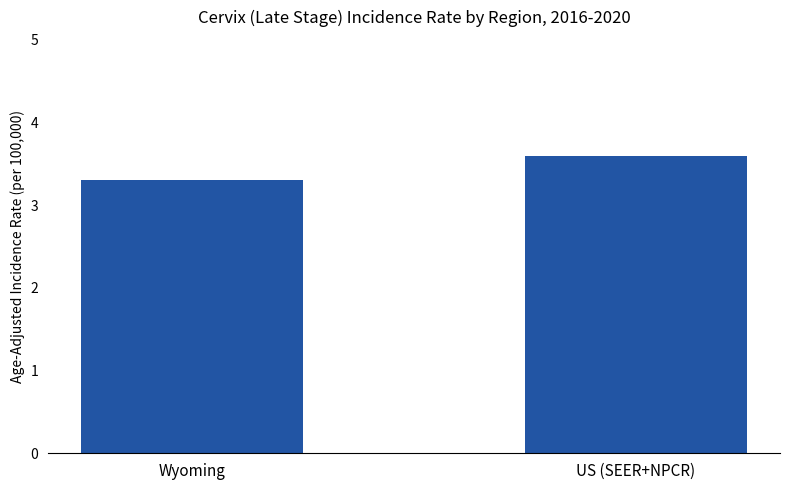

Which has a higher value, US (SEER+NPCR) or Wyoming?

US (SEER+NPCR)